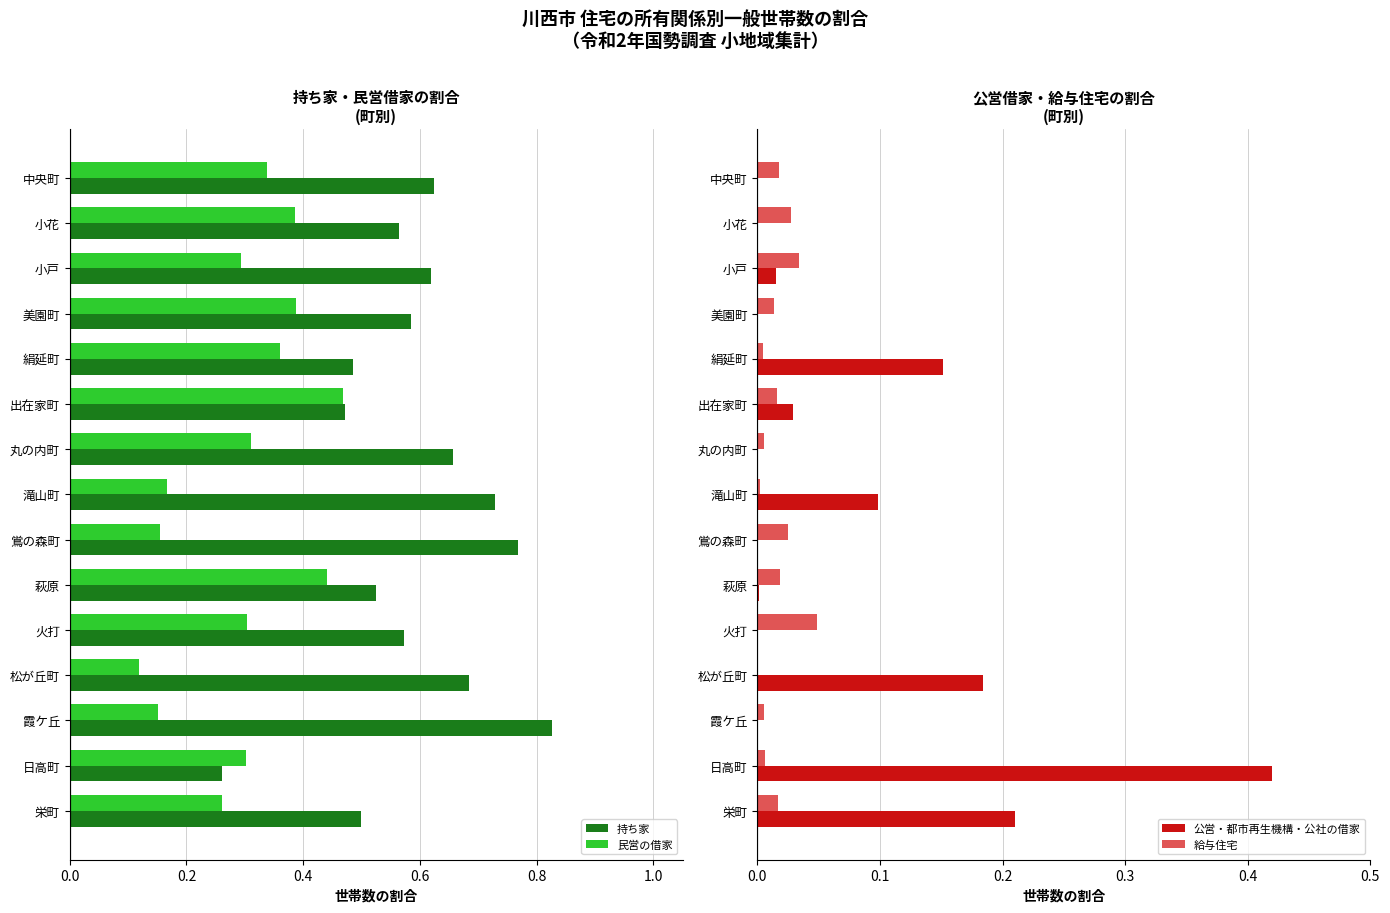

How many 民営の借家 values are between 0 and 1?

15